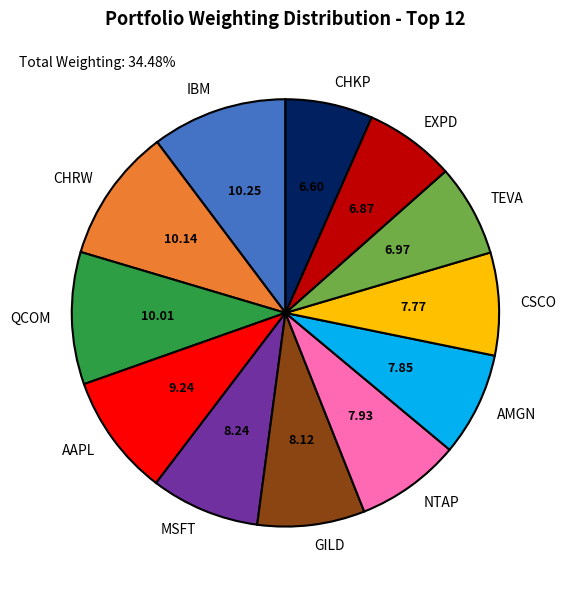

Is it true that GILD is 8% of the pie?

True